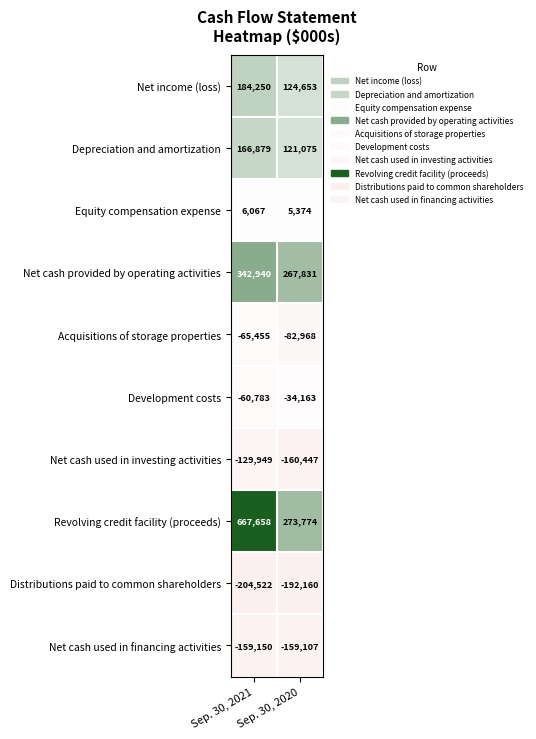

What is the difference between the Revolving credit facility (proceeds) values at Sep. 30, 2021 and Sep. 30, 2020?

393884